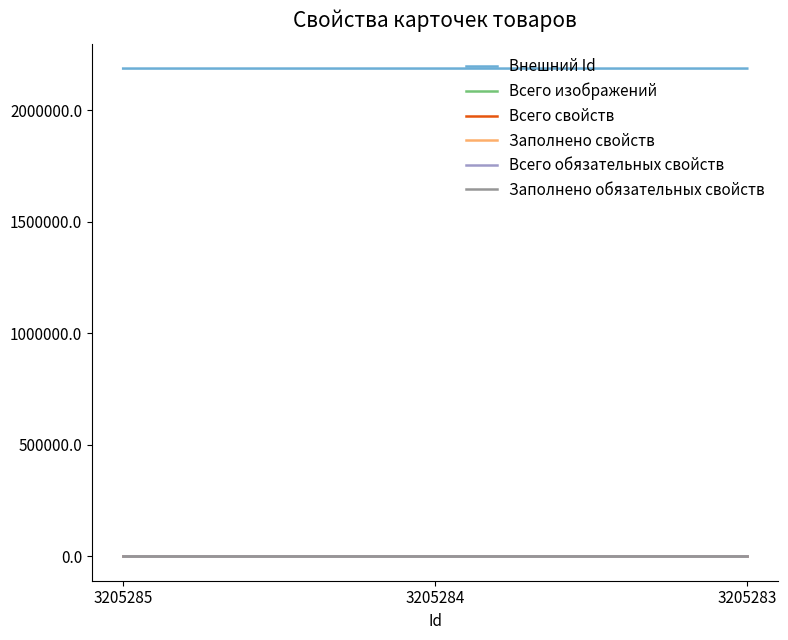

Is this an area chart (filled region under the line)?

No